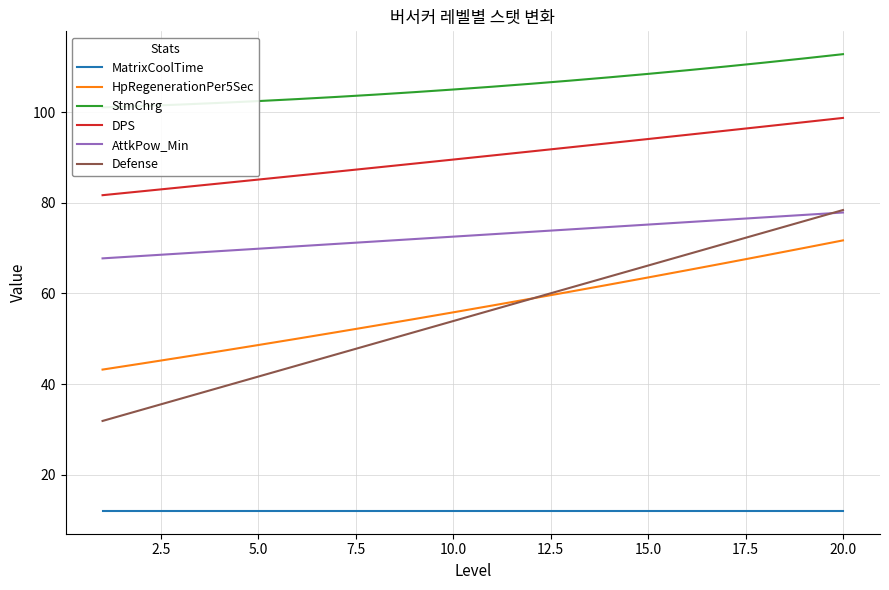

True or false: StmChrg and AttkPow_Min intersect in this chart.

False